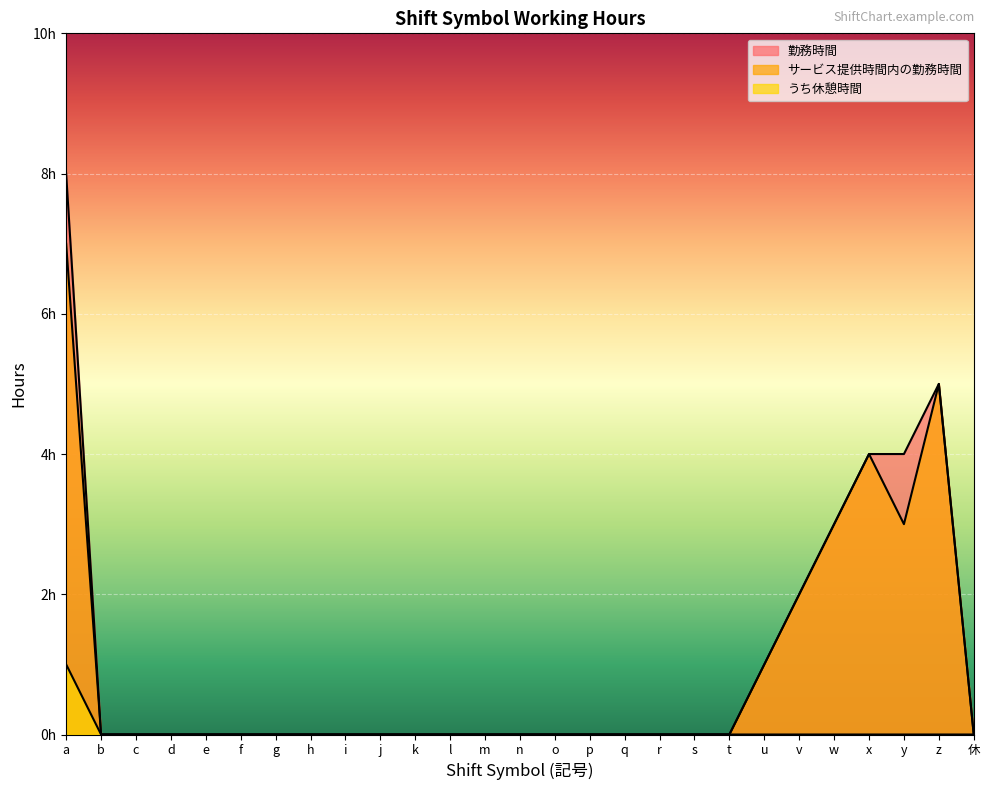

True or false: うち休憩時間 and 勤務時間 cross at least once.

False